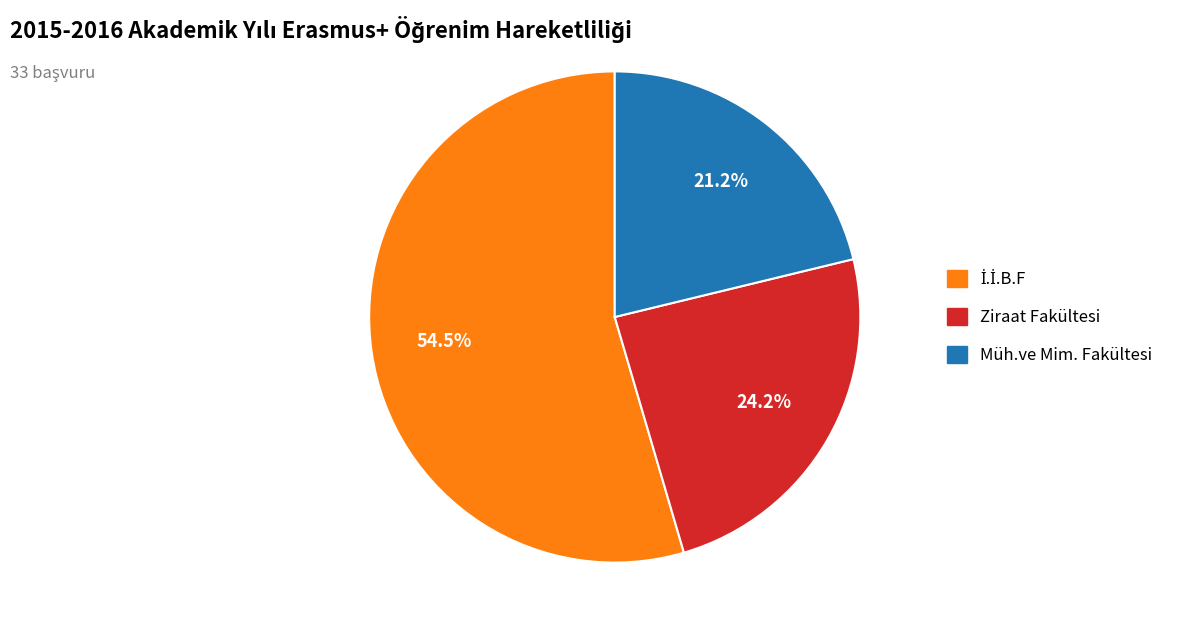

Is there a majority slice in this chart?

Yes